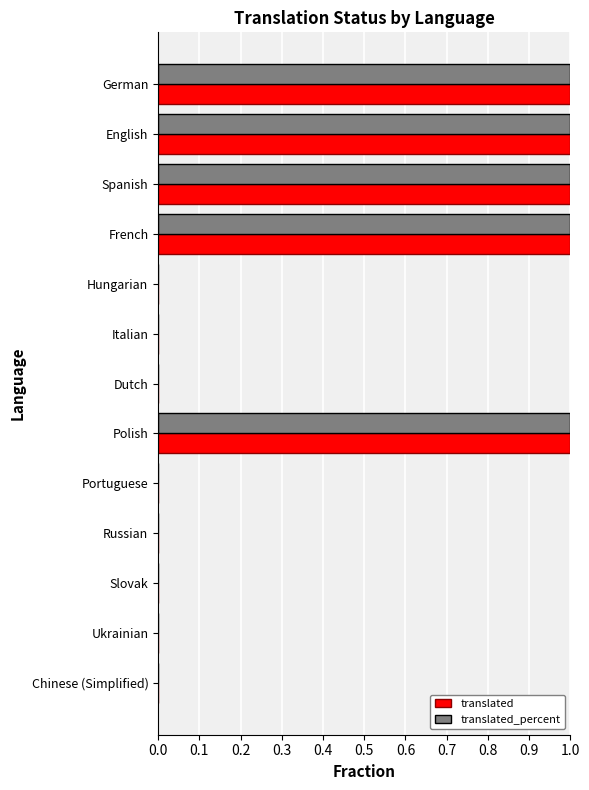

The translated series shows 0 at Italian. True or false?

True